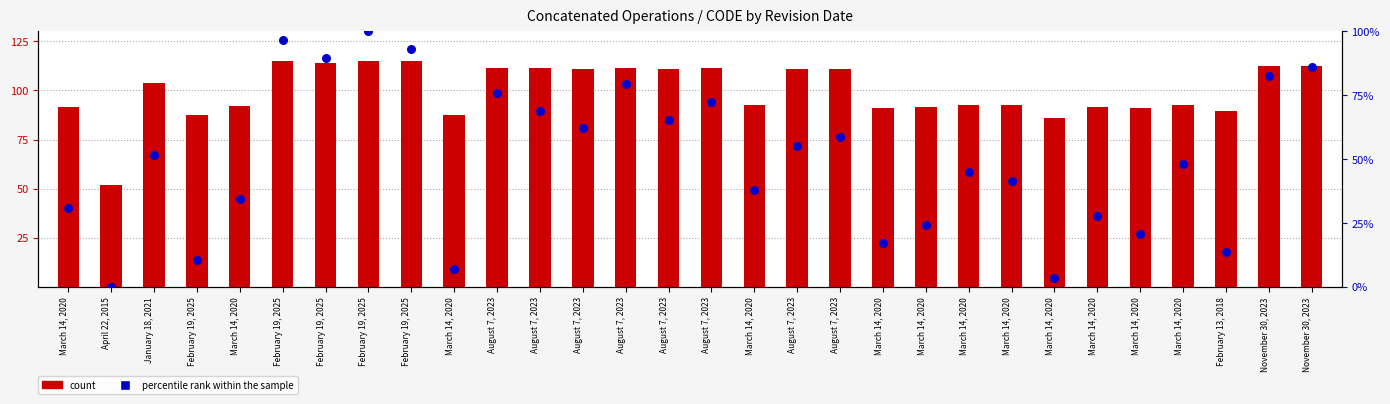

Which series has the largest Y range (max minus min)?

percentile rank within the sample